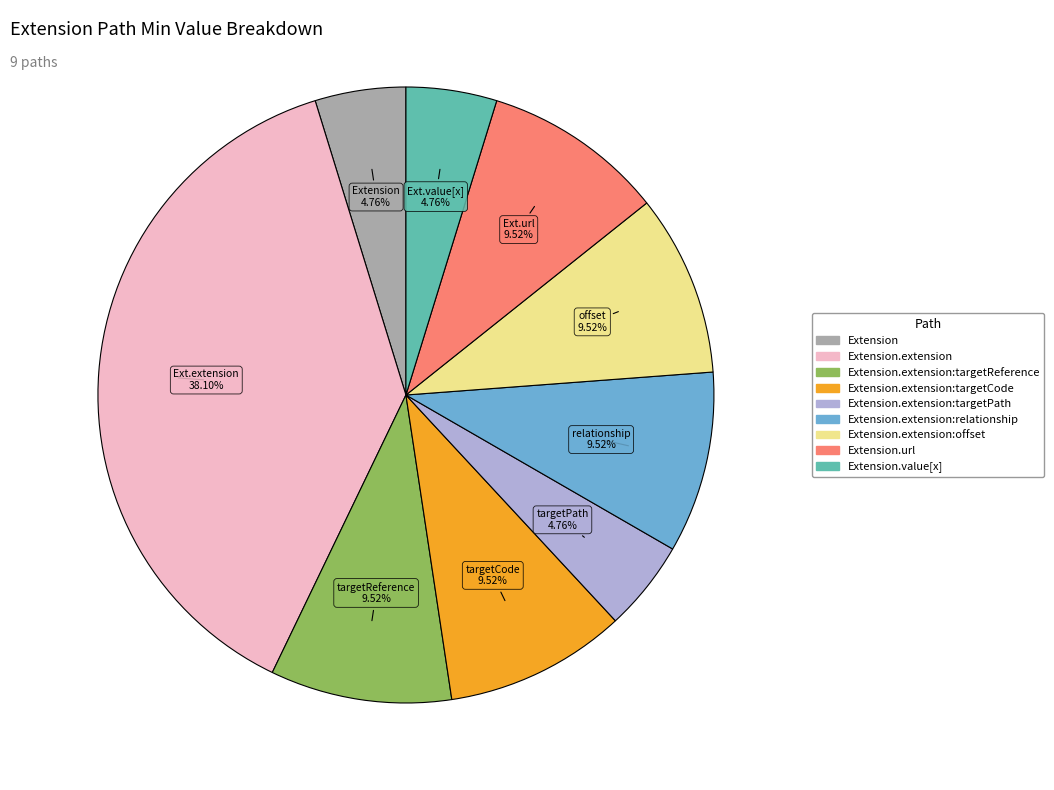

Is there a majority slice in this chart?

No